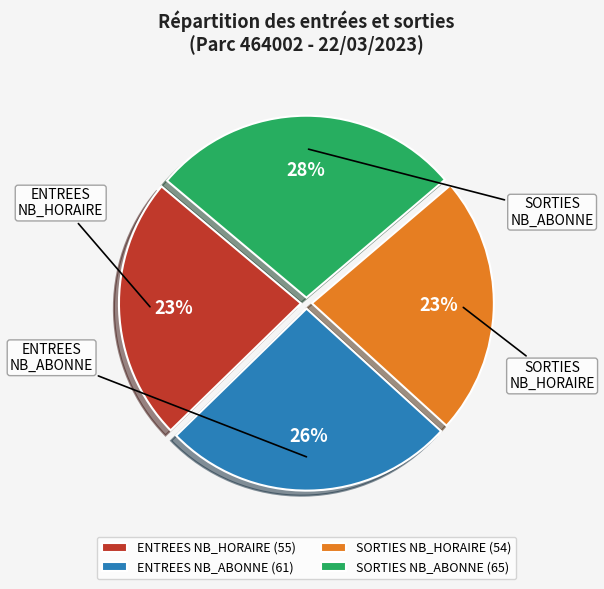

What is the ratio of the value at ENTREES NB_ABONNE (61) to the value at SORTIES NB_ABONNE (65)?

0.9